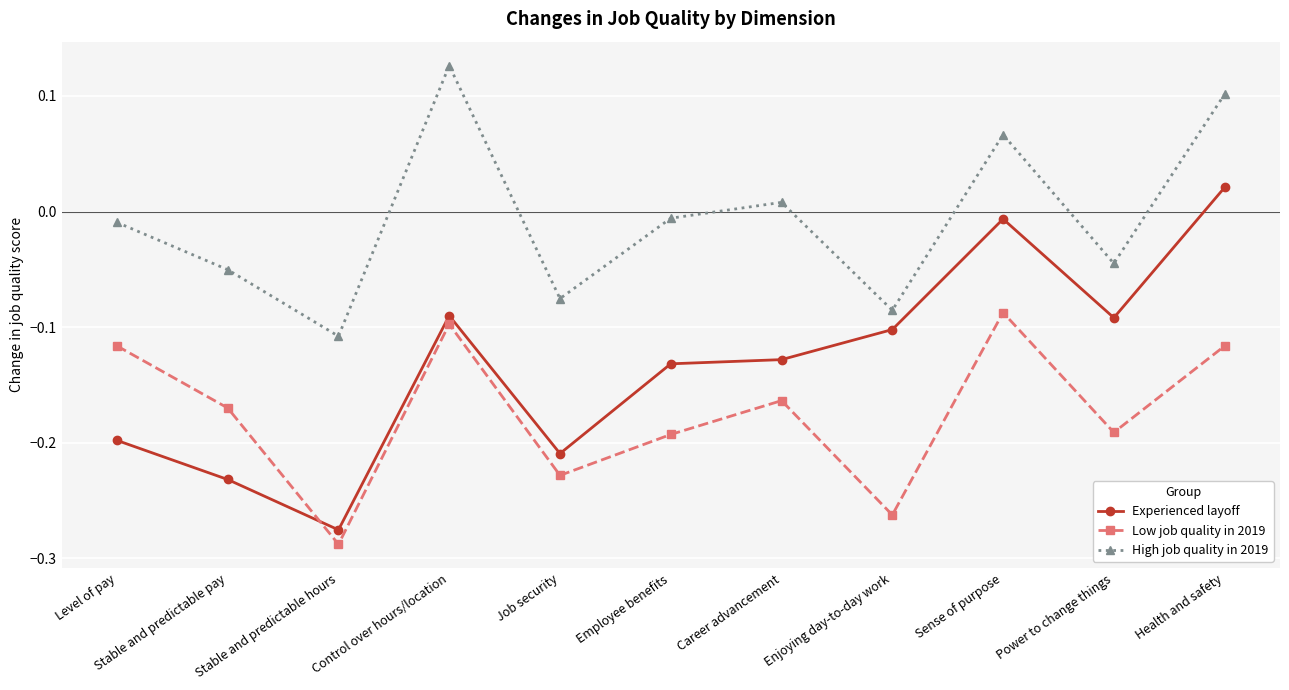

What is the label of the 7th point from the left?

Career advancement